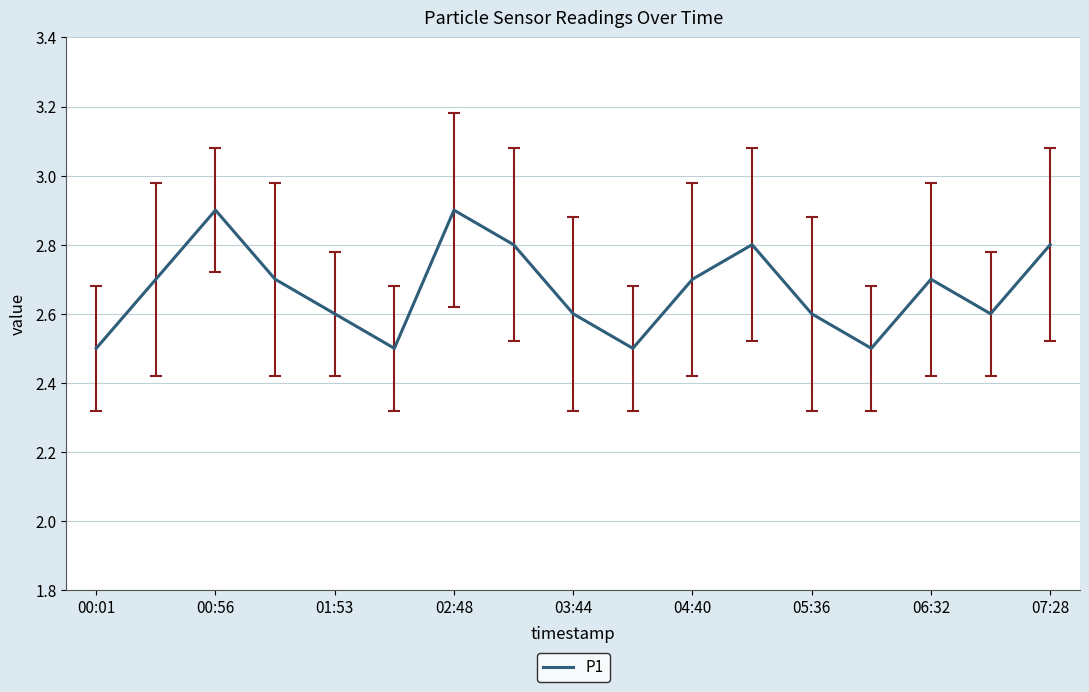

What is the minimum value shown in the chart?

2.5